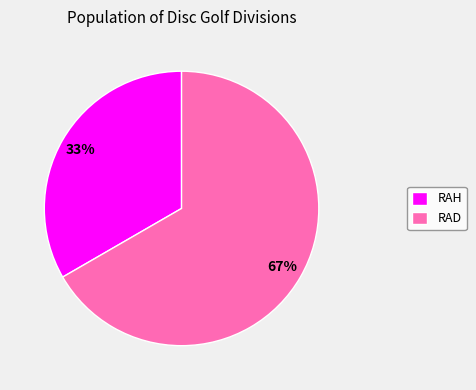

Does any single category account for the majority?

Yes